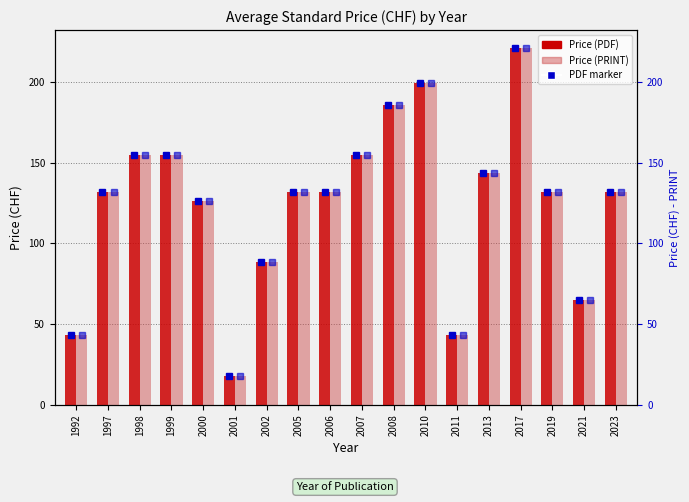

Where is Price (PRINT) nearest to the value 119?

2000